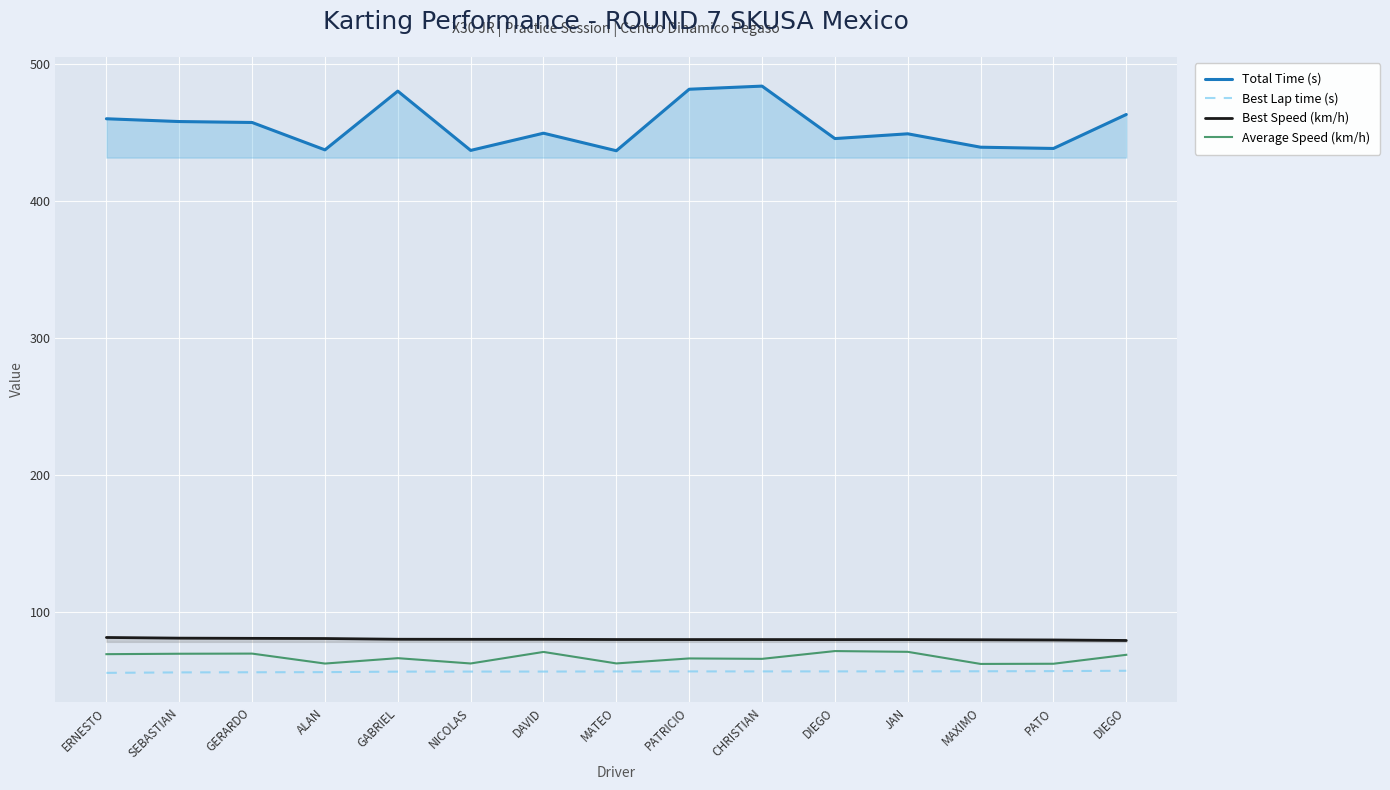

Which has a higher value, PATO or GABRIEL?

GABRIEL